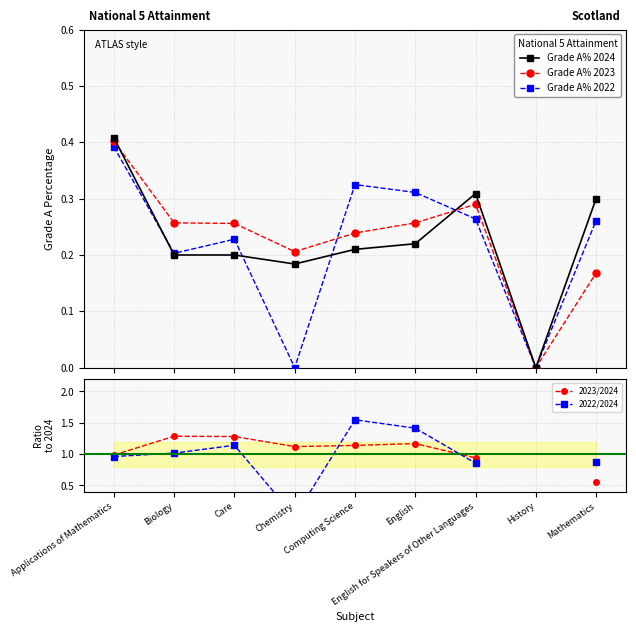

What is the sum of the Grade A% 2024 values at English for Speakers of Other Languages and Chemistry?

0.5